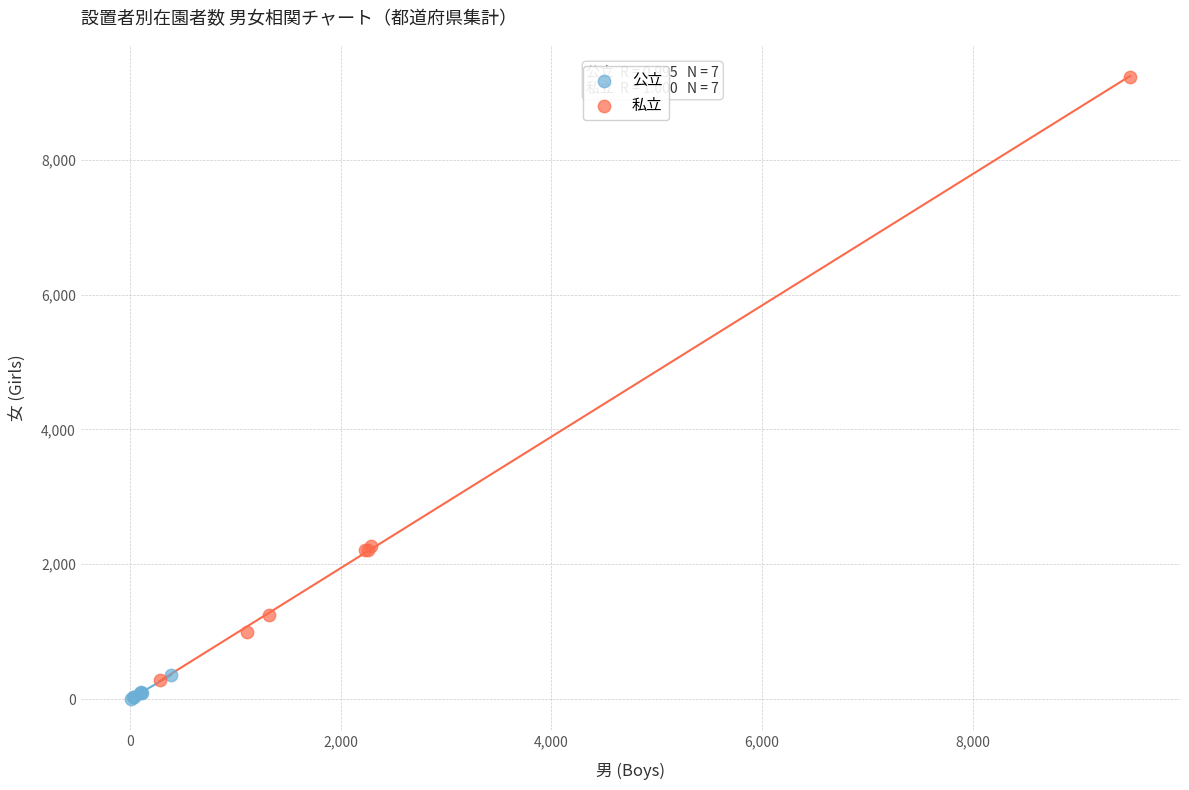

Which series contains the highest Y value?

私立